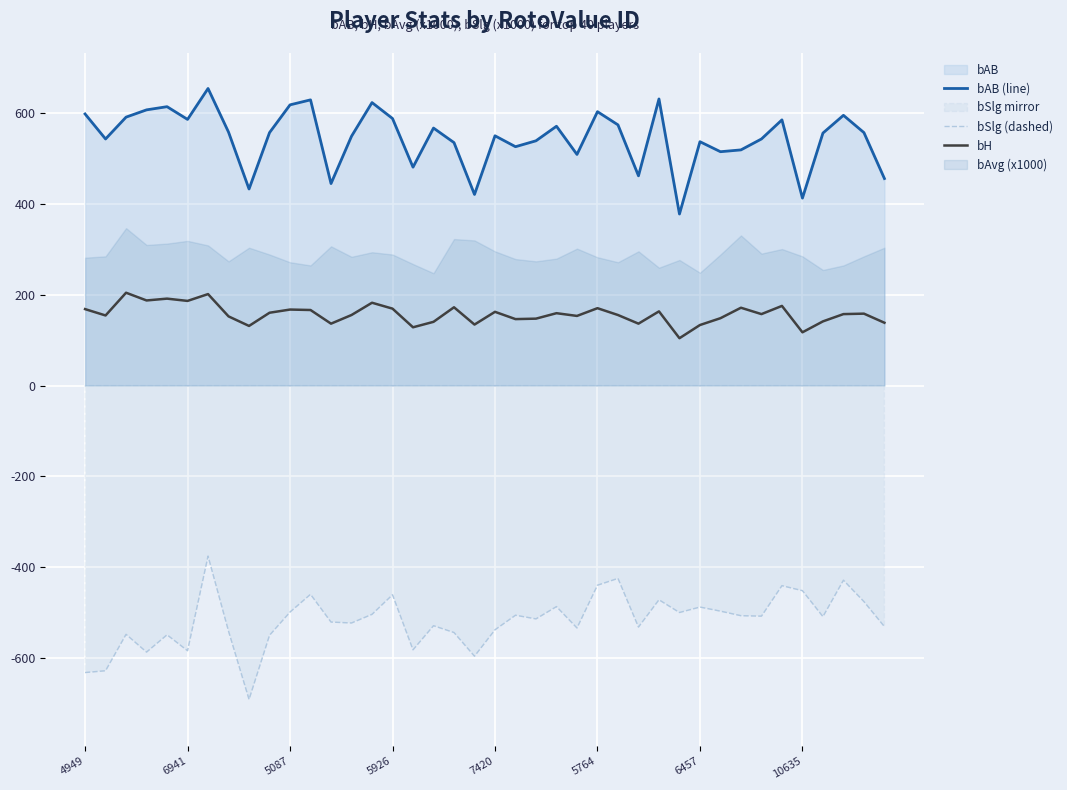

The bH series shows 160 at 9. True or false?

True